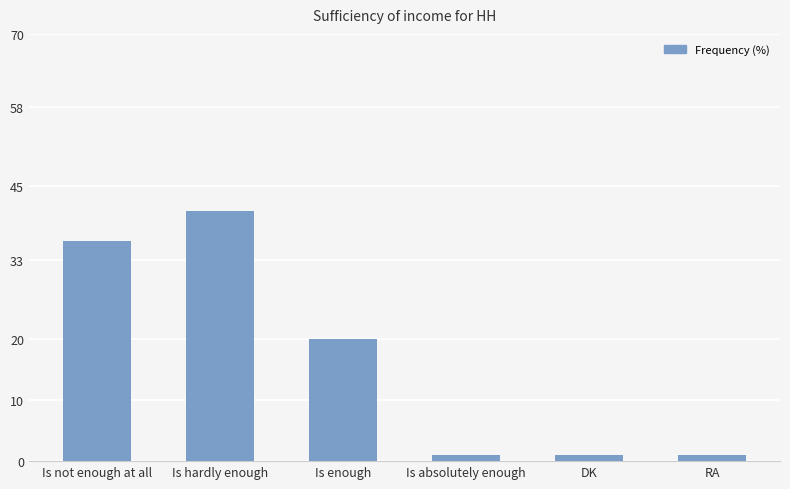

What is the label of the 4th bar from the right?

Is enough